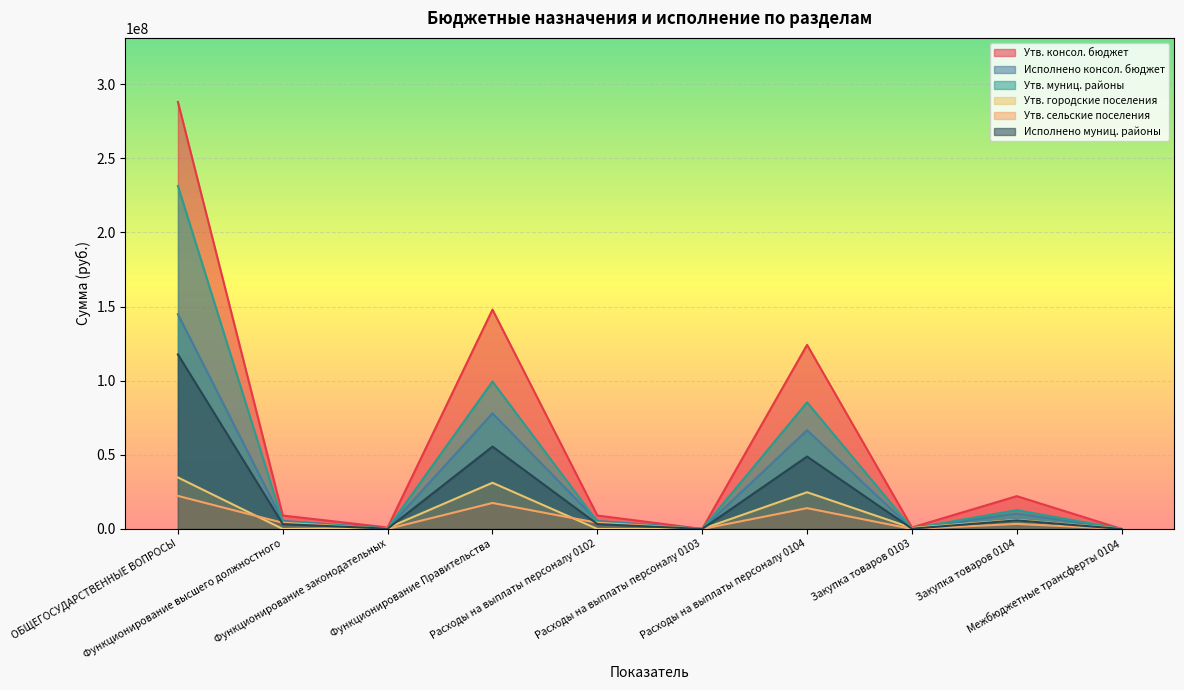

At how many categories does at least one series exceed 205672053?

1